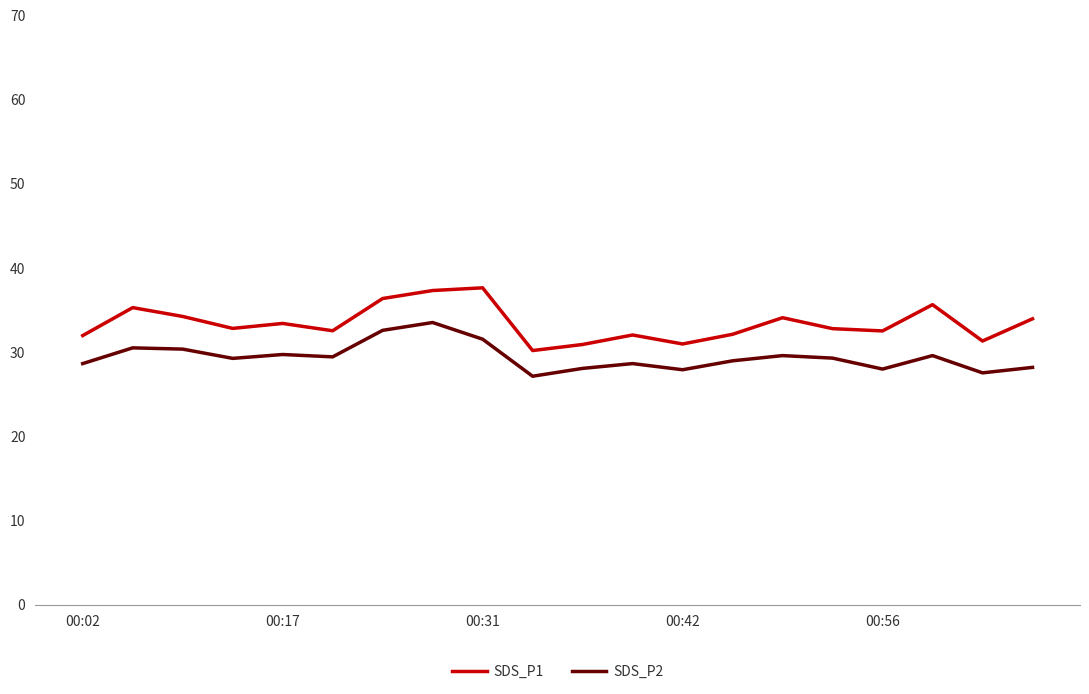

List the series in order of their overall mean, highest first.

SDS_P1, SDS_P2